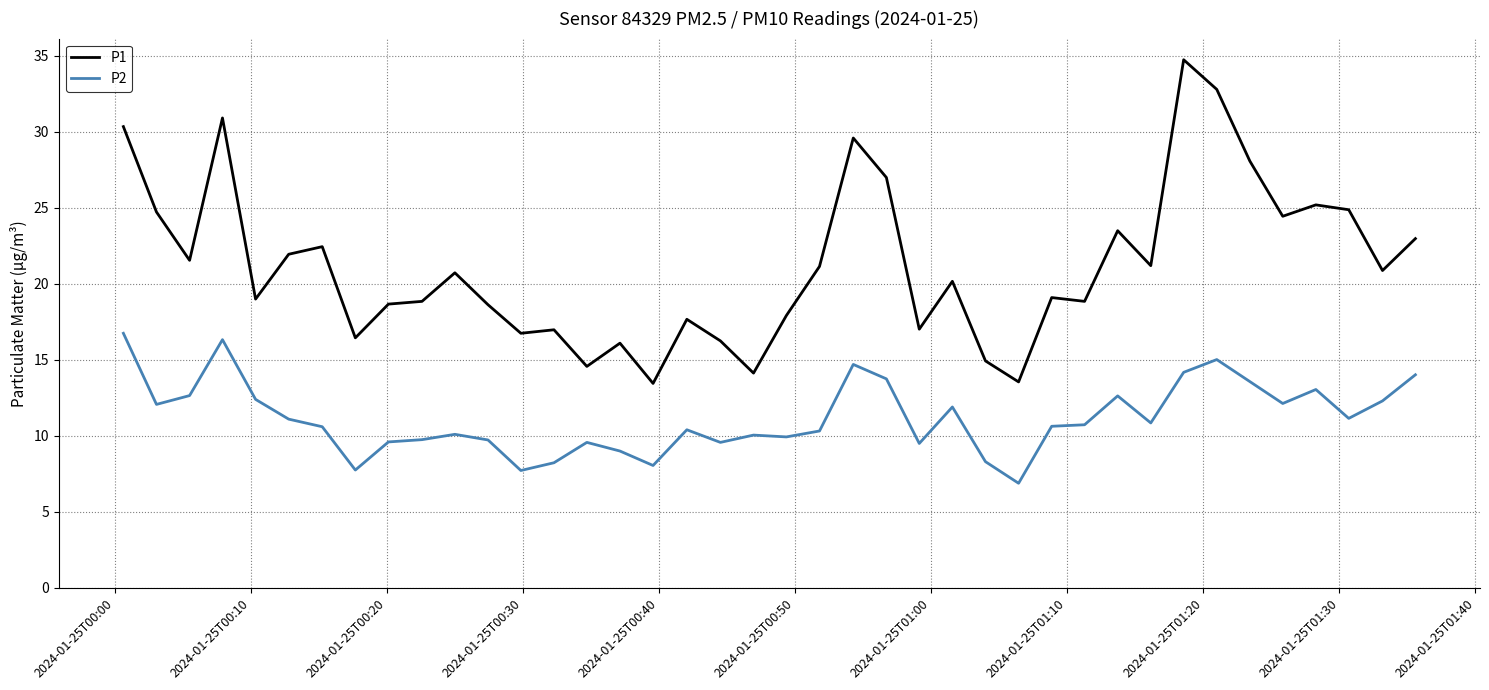

Which series has the widest spread of values?

P1